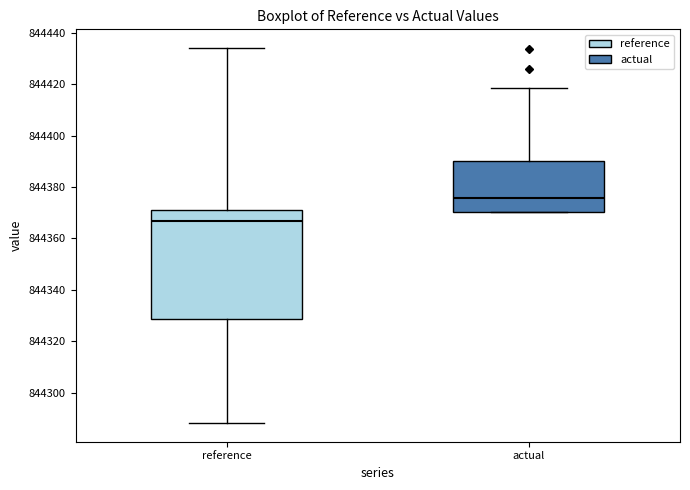

Where is the upper edge of the box for reference on the y-axis? The values are not printed on the chart, so give them approximately, as read against the axis.

844372